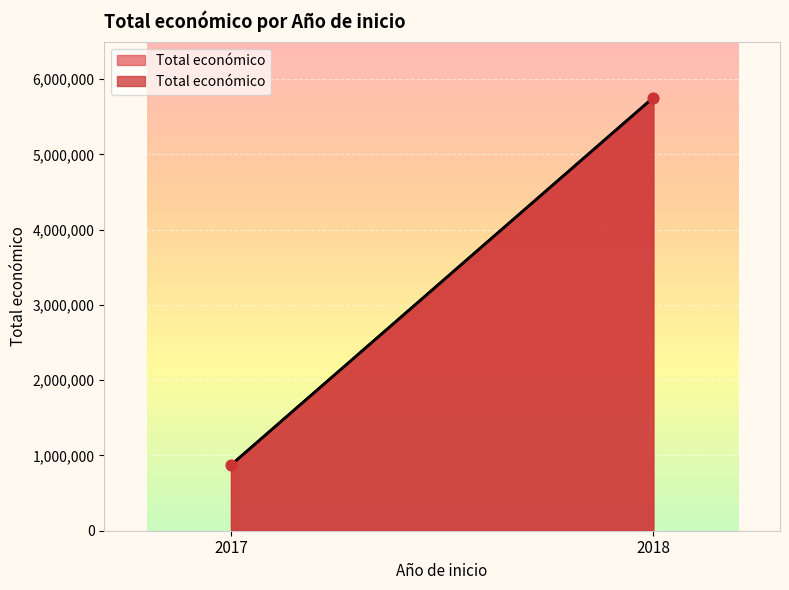

What is the average X value?

2018